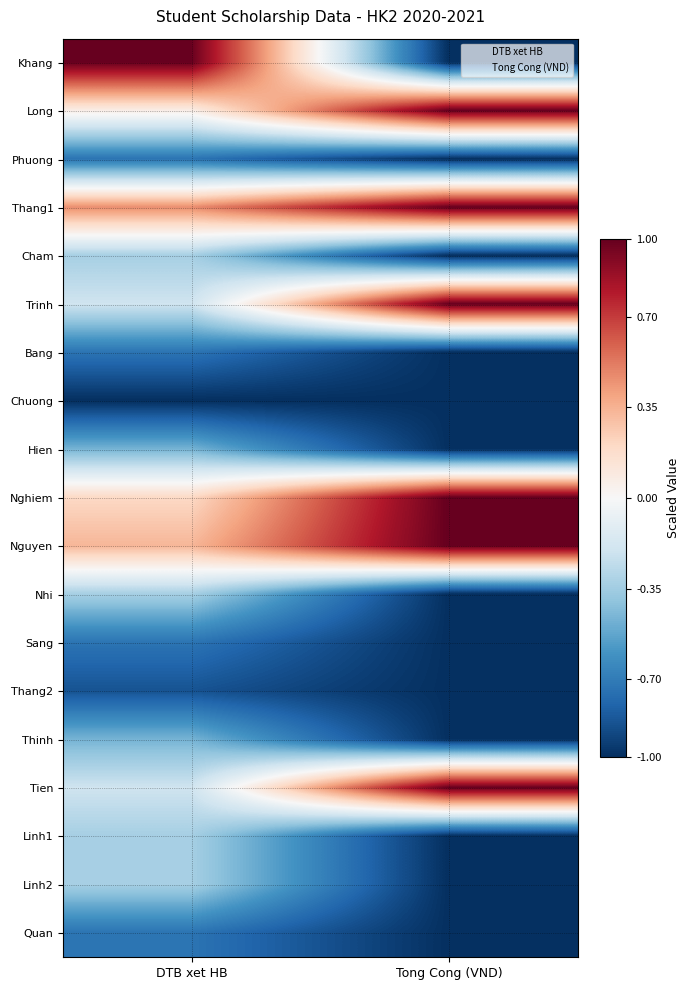

Reading left to right, extract all data points from this chart.

Khang: DTB xet HB=1.0	Tong Cong (VND)=-1.0
Long: DTB xet HB=0.1	Tong Cong (VND)=1.0
Phuong: DTB xet HB=-0.7	Tong Cong (VND)=-1.0
Thang1: DTB xet HB=0.5	Tong Cong (VND)=1.0
Cham: DTB xet HB=-0.3	Tong Cong (VND)=-1.0
Trinh: DTB xet HB=-0.2	Tong Cong (VND)=1.0
Bang: DTB xet HB=-0.7	Tong Cong (VND)=-1.0
Chuong: DTB xet HB=-1.0	Tong Cong (VND)=-1.0
Hien: DTB xet HB=-0.5	Tong Cong (VND)=-1.0
Nghiem: DTB xet HB=0.2	Tong Cong (VND)=1.0
Nguyen: DTB xet HB=0.3	Tong Cong (VND)=1.0
Nhi: DTB xet HB=-0.3	Tong Cong (VND)=-1.0
Sang: DTB xet HB=-0.7	Tong Cong (VND)=-1.0
Thang2: DTB xet HB=-0.9	Tong Cong (VND)=-1.0
Thinh: DTB xet HB=-0.5	Tong Cong (VND)=-1.0
Tien: DTB xet HB=-0.2	Tong Cong (VND)=1.0
Linh1: DTB xet HB=-0.3	Tong Cong (VND)=-1.0
Linh2: DTB xet HB=-0.3	Tong Cong (VND)=-1.0
Quan: DTB xet HB=-0.7	Tong Cong (VND)=-1.0